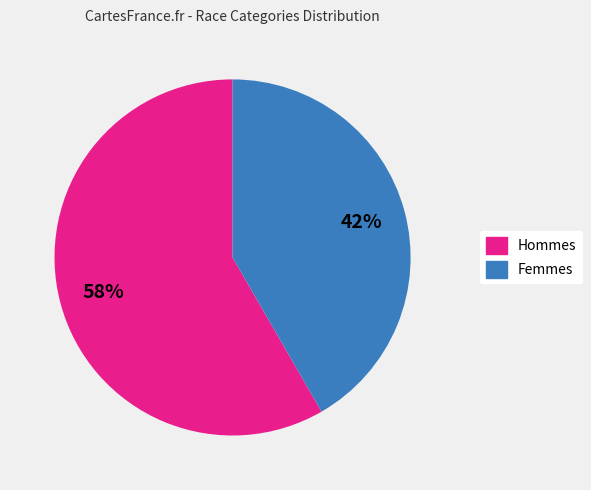

Is there a majority slice in this chart?

Yes